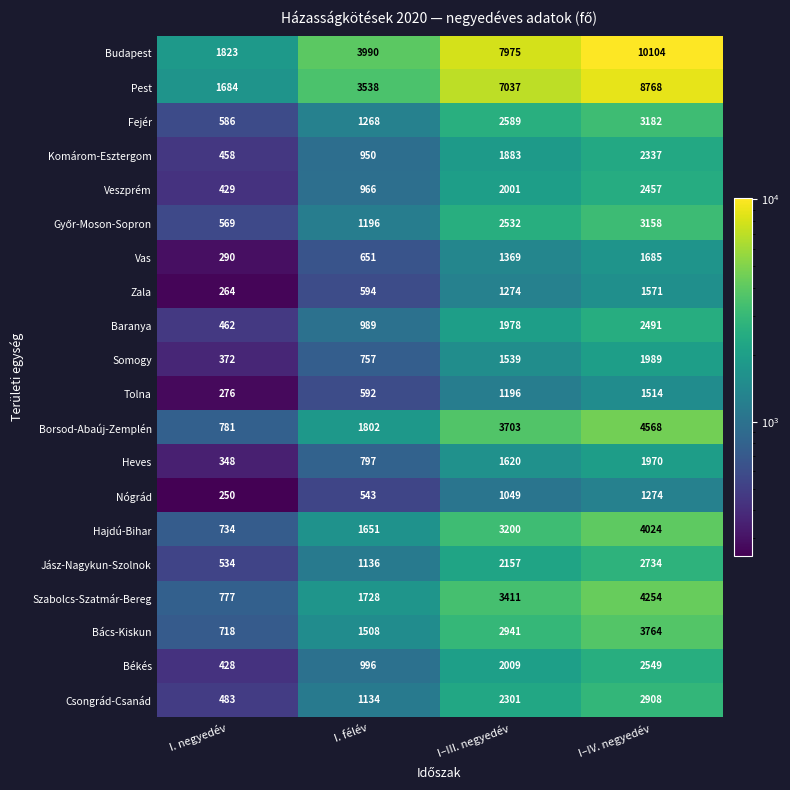

What is the difference between the Vas values at I. félév and I–III. negyedév?

718